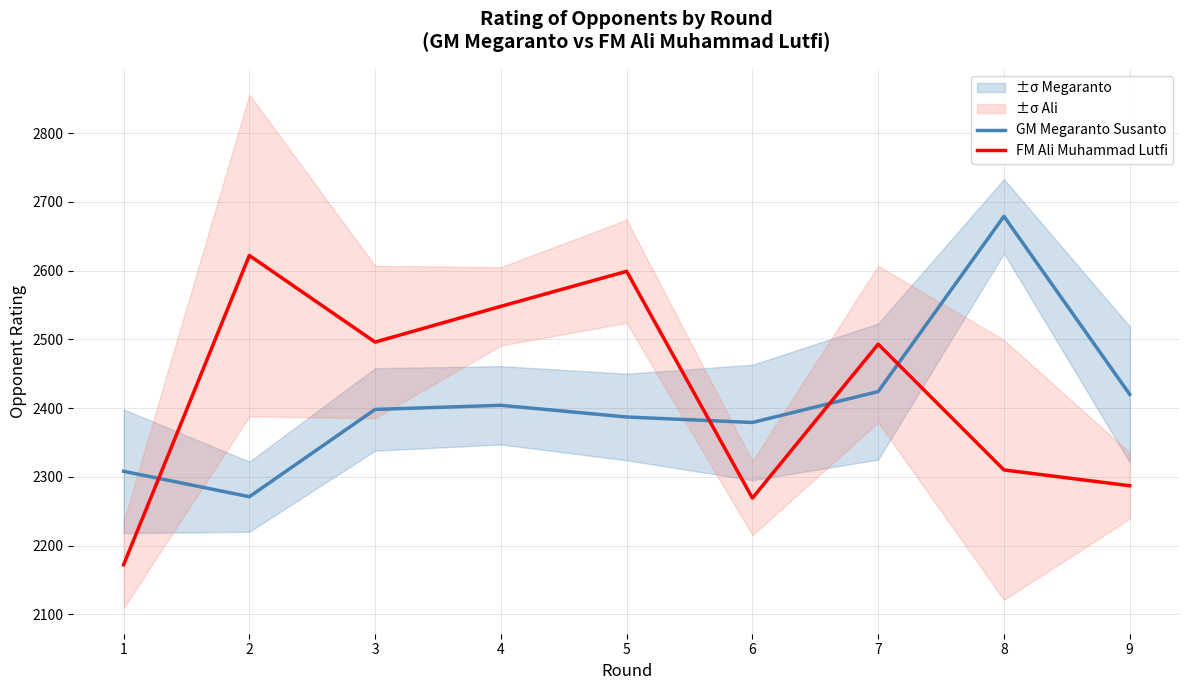

How many interior local peaks does the GM Megaranto Susanto series have?

2